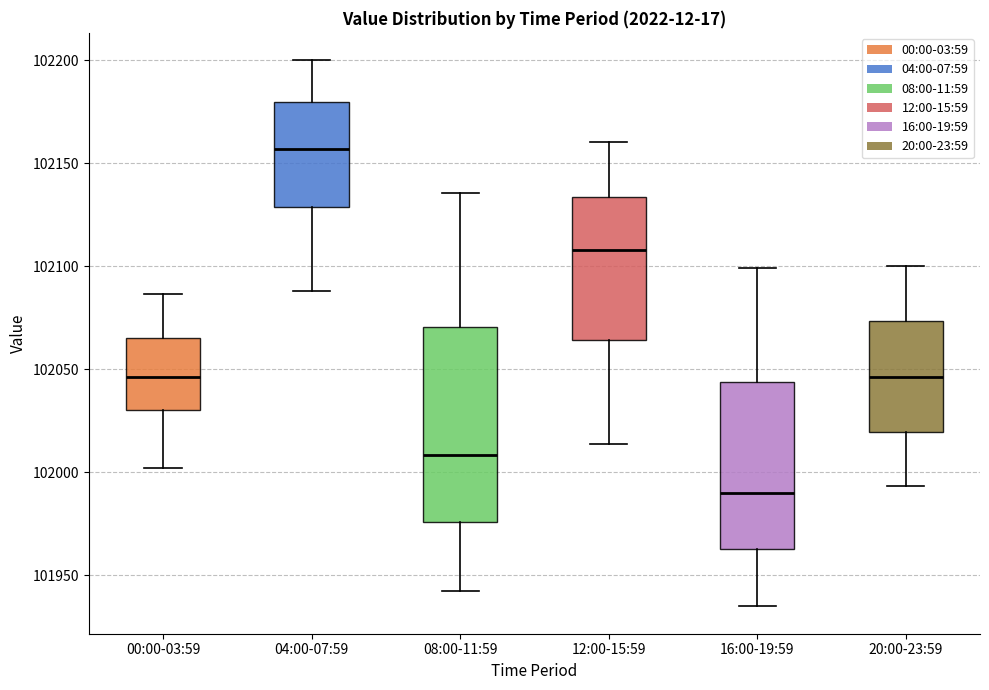

Reading left to right, transcribe this box plot: for each box, give where its median line is, the range the box spans, and where its two whiskers end, as read against the y-axis. The values are not printed on the chart, so give them approximately, as read against the axis.

00:00-03:59: median 102045, box 102030 to 102065, whiskers 102000 to 102085
04:00-07:59: median 102155, box 102130 to 102180, whiskers 102090 to 102200
08:00-11:59: median 102010, box 101975 to 102070, whiskers 101940 to 102135
12:00-15:59: median 102110, box 102065 to 102135, whiskers 102015 to 102160
16:00-19:59: median 101990, box 101965 to 102045, whiskers 101935 to 102100
20:00-23:59: median 102045, box 102020 to 102075, whiskers 101995 to 102100